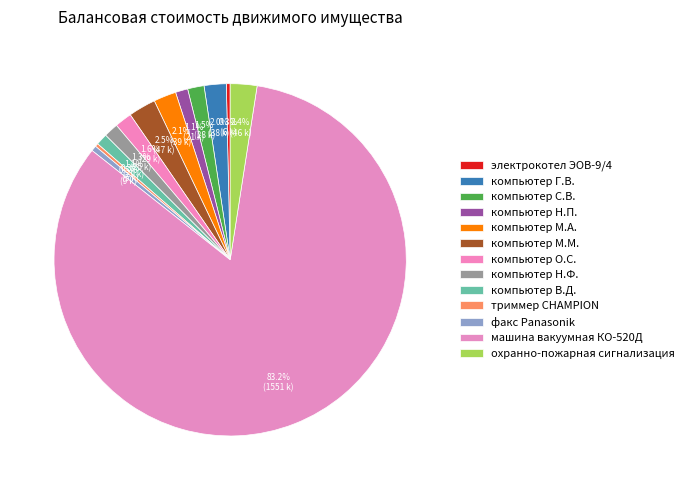

Count the number of slices in the pie.

13